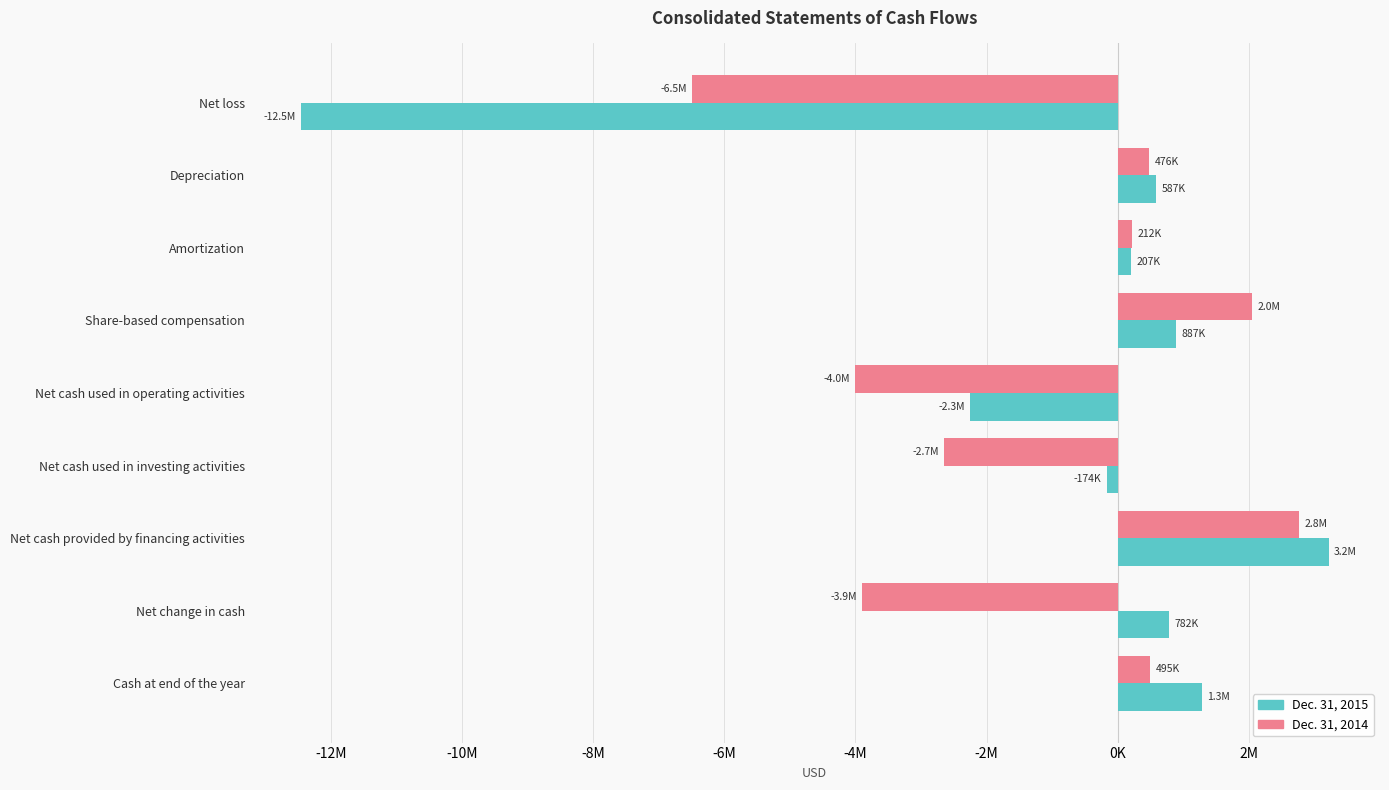

What are all the series names shown in the legend?

Dec. 31, 2015, Dec. 31, 2014